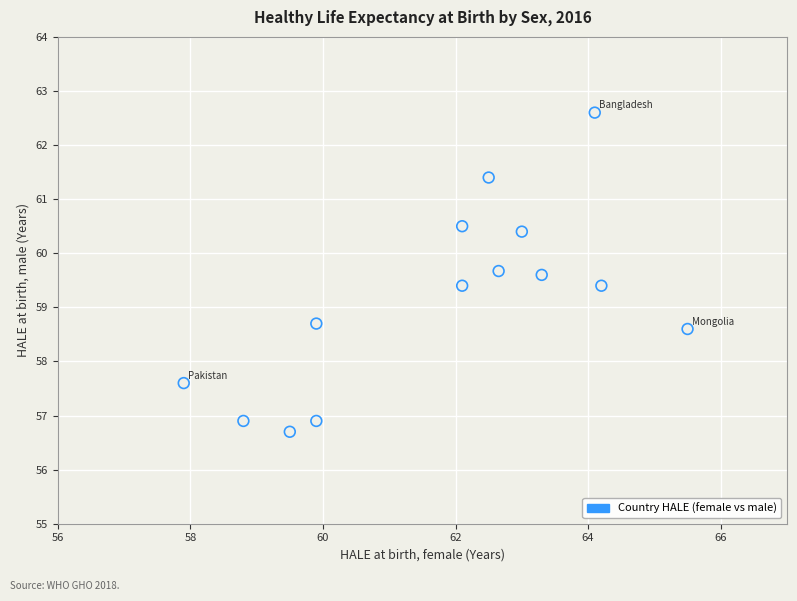

What is the range of X values (max minus min)?

7.6